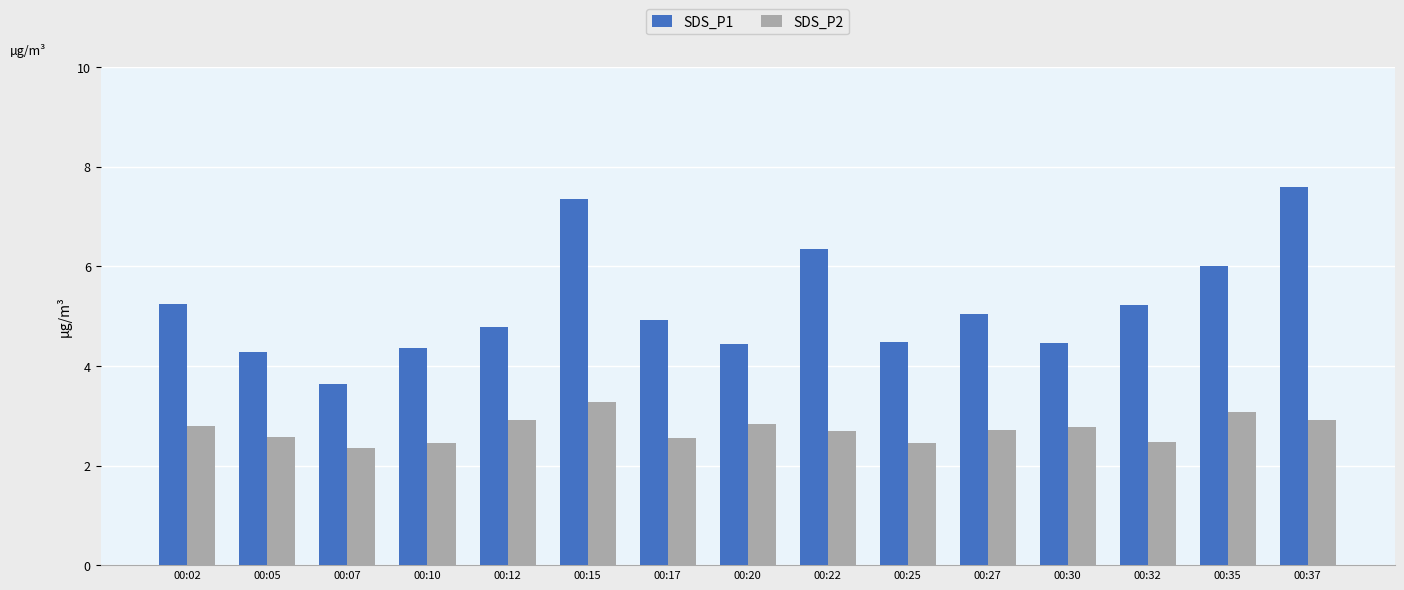

Which series has the largest total across all categories?

SDS_P1